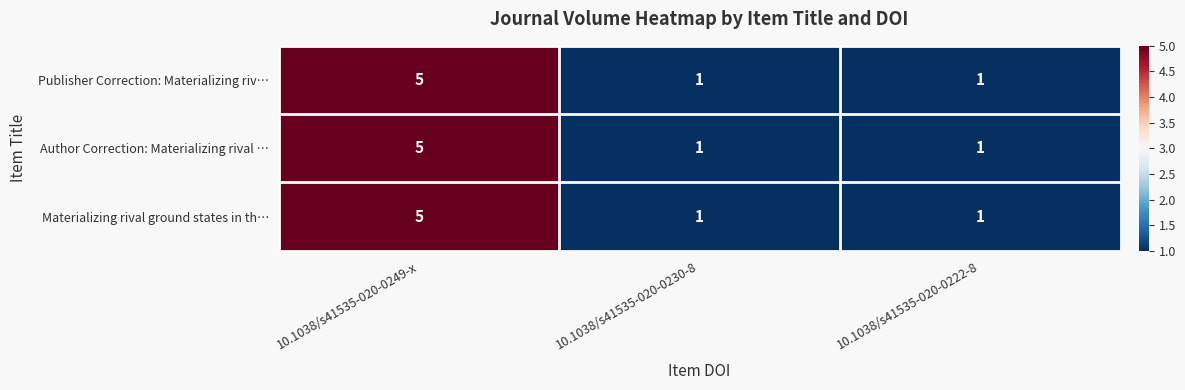

At which category is the sum across all series the highest?

10.1038/s41535-020-0249-x